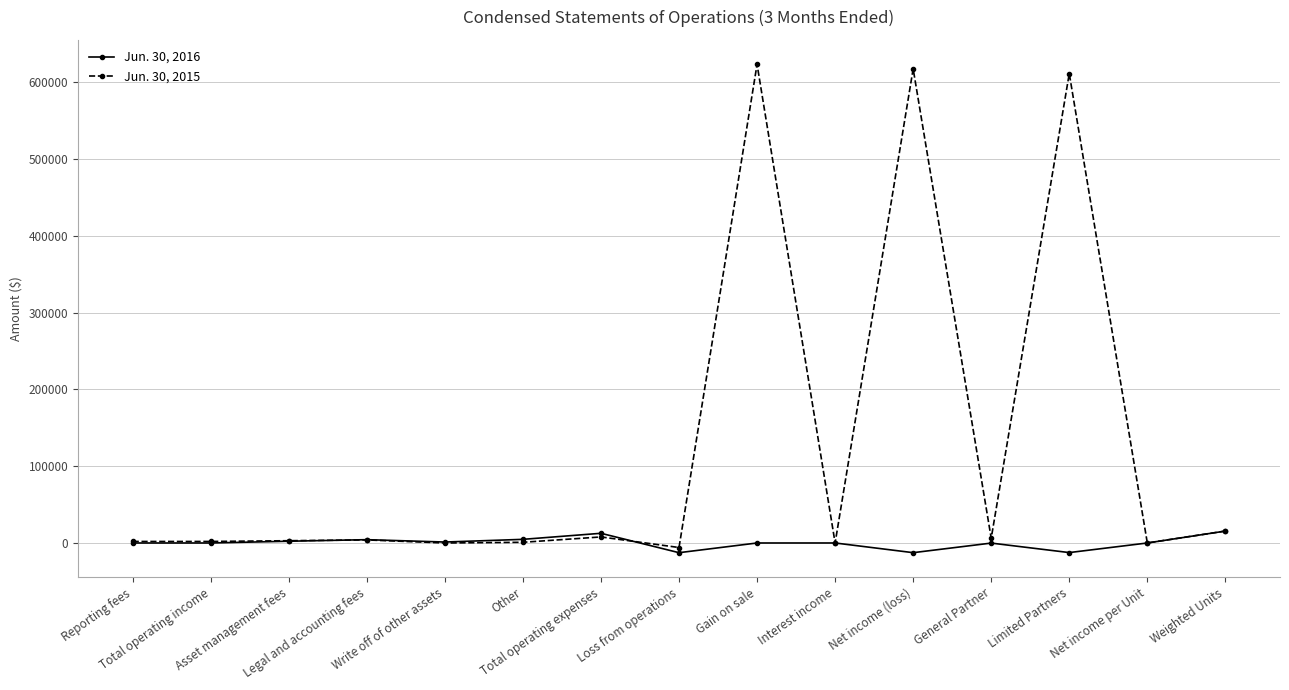

True or false: Jun. 30, 2016 has more than 0 points higher than both neighbors.

True